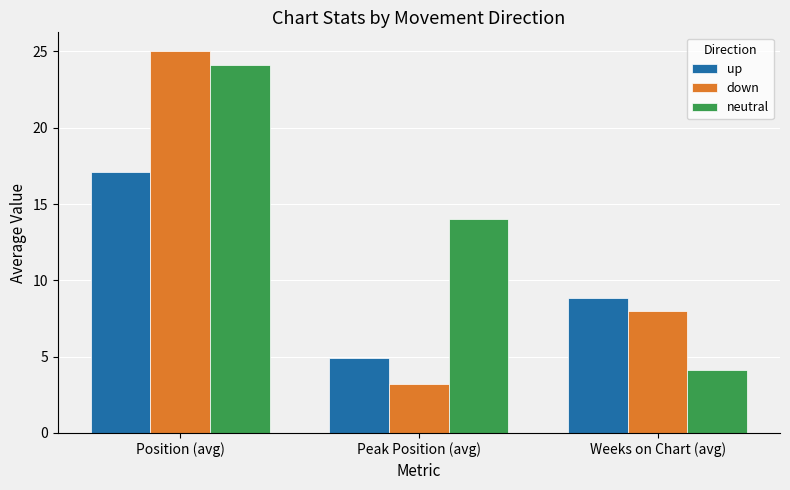

Rank the series by their average value, from lowest to highest.

up, down, neutral